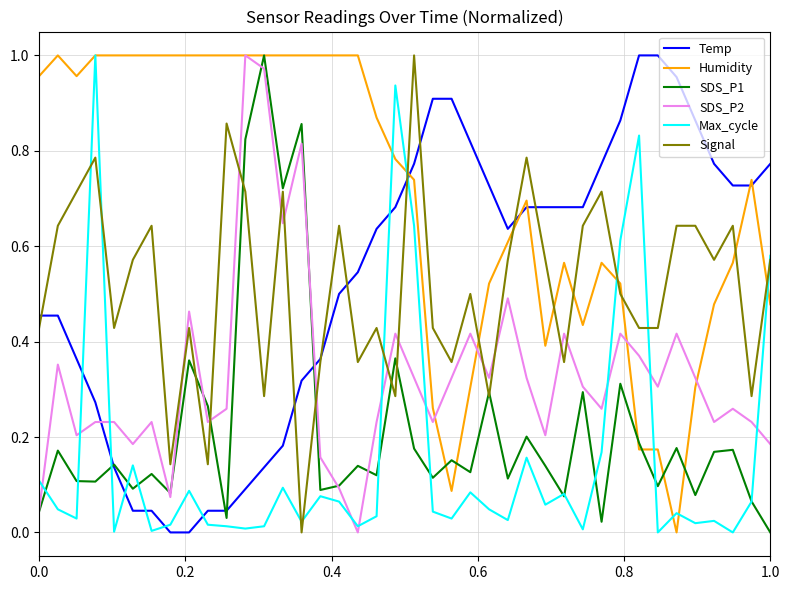

Which series has the largest total across all categories?

Humidity